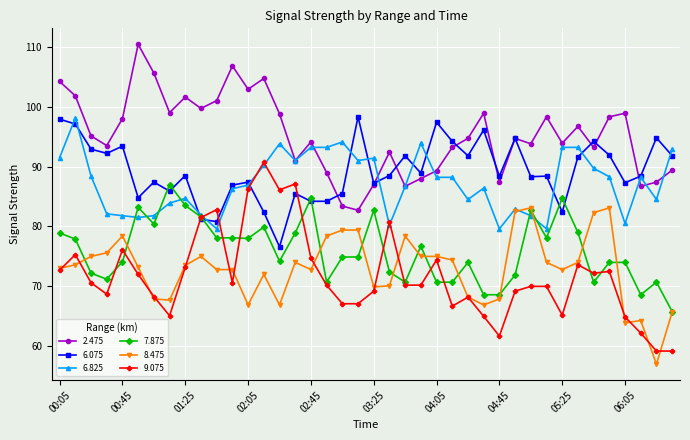

What is the maximum value shown in the chart?

110.4